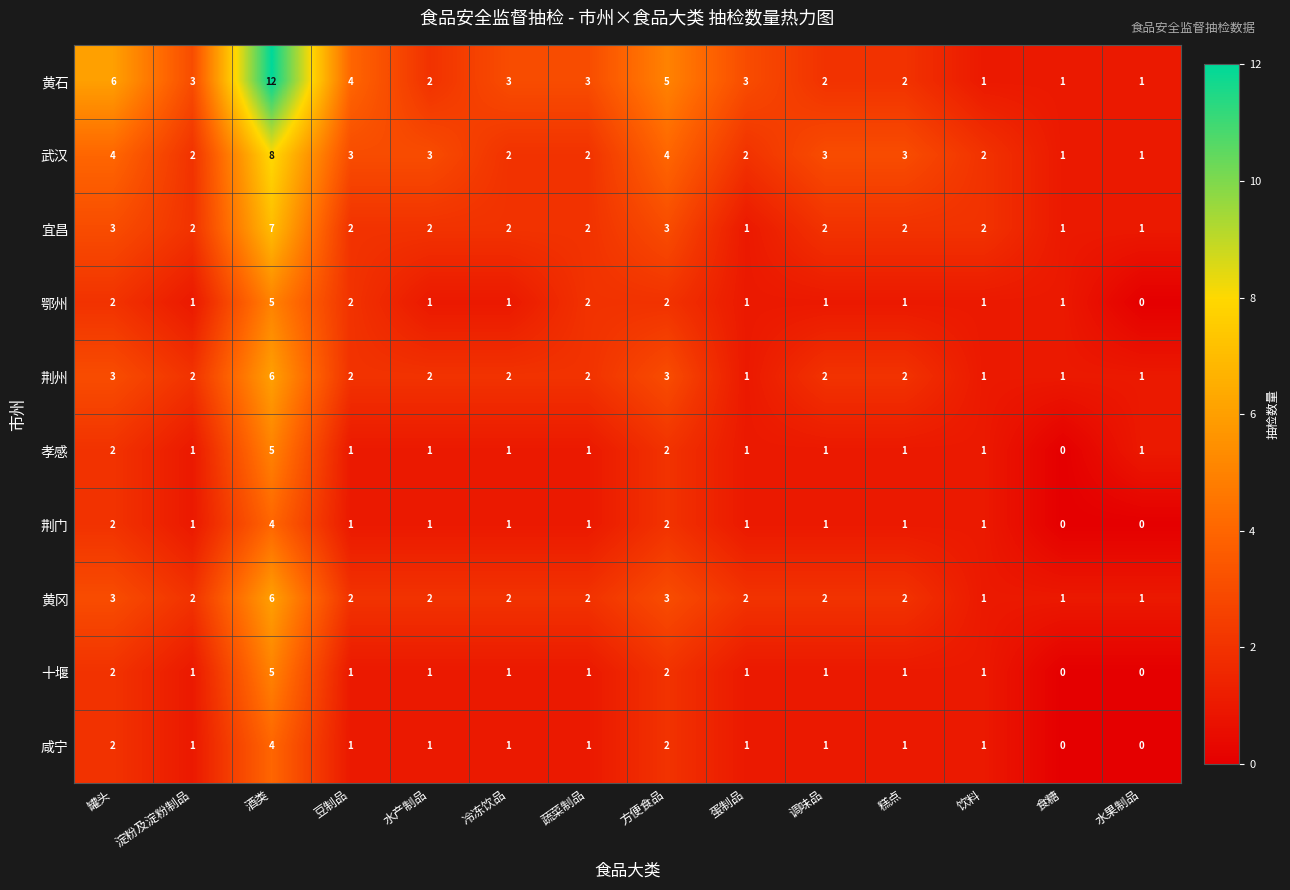

Which series has the widest spread of values?

黄石